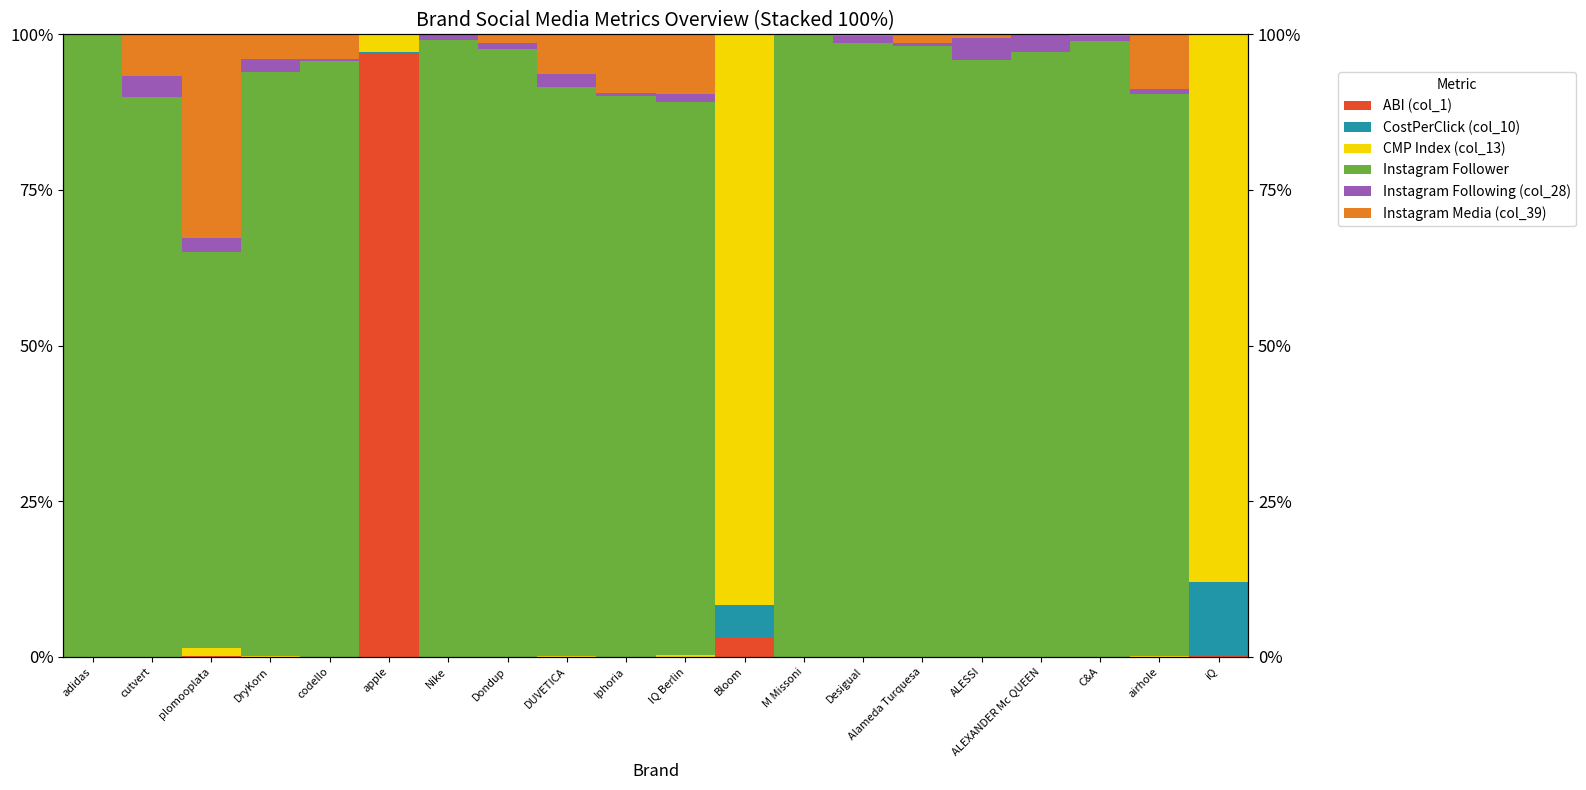

How many bars are there in total?

120